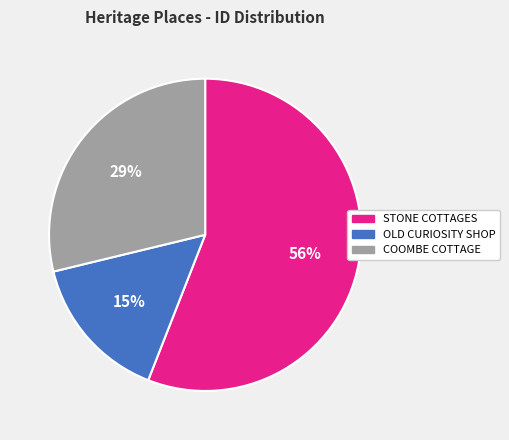

What percentage is the COOMBE COTTAGE slice, to the nearest percent?

29%